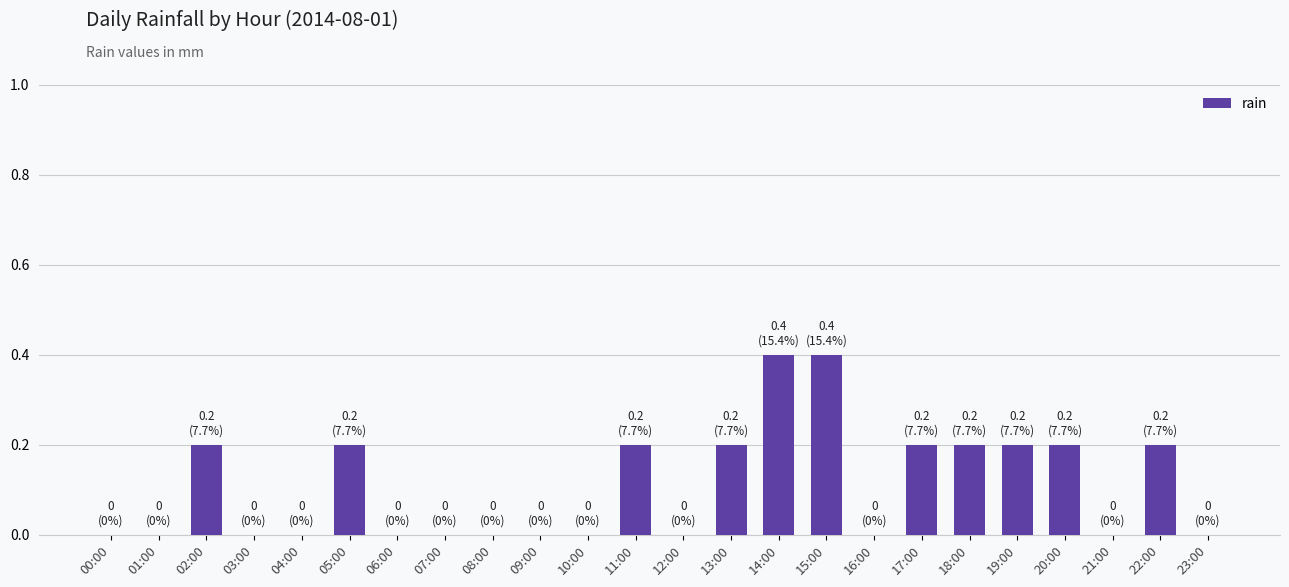

Are the bars horizontal?

No